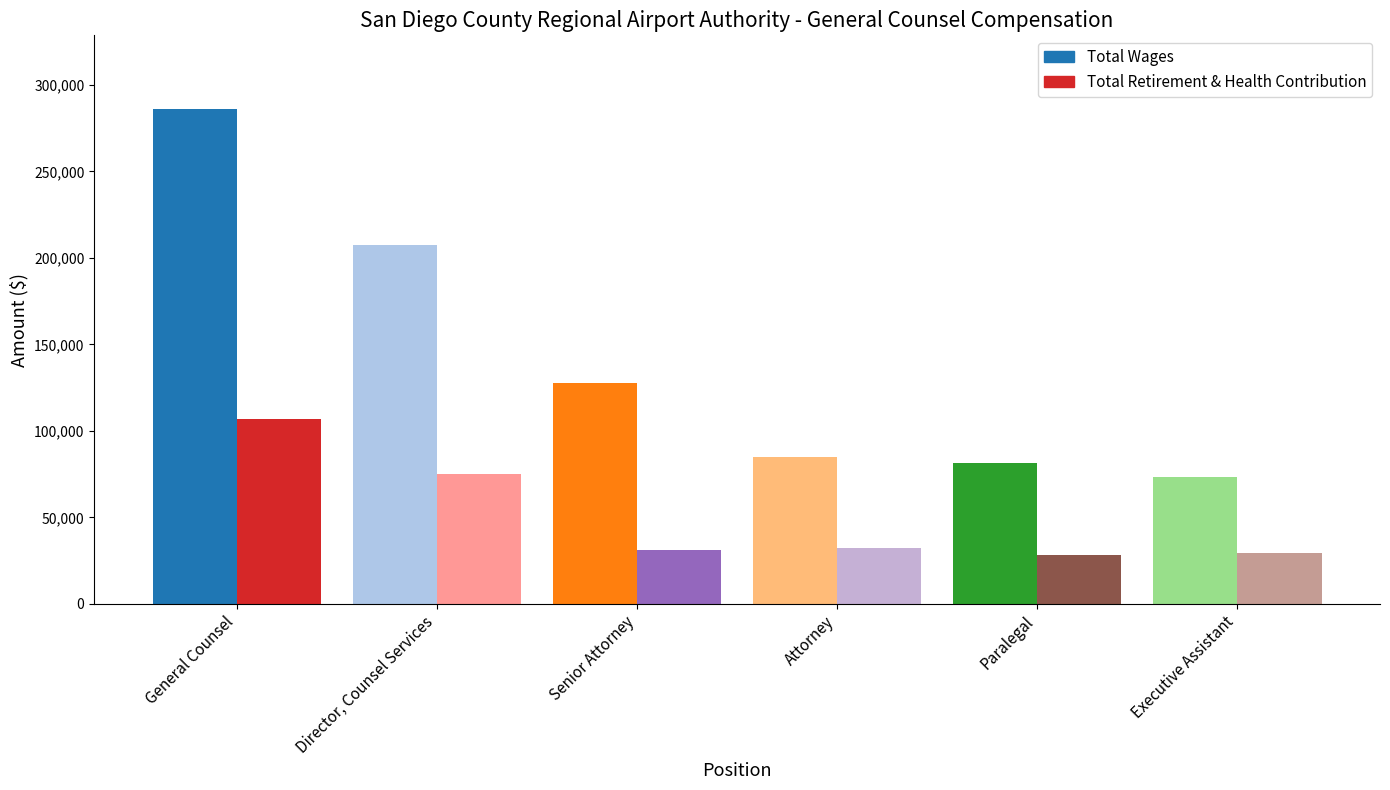

At Paralegal, list the series in order from largest to smallest.

Total Wages, Total Retirement & Health Contribution